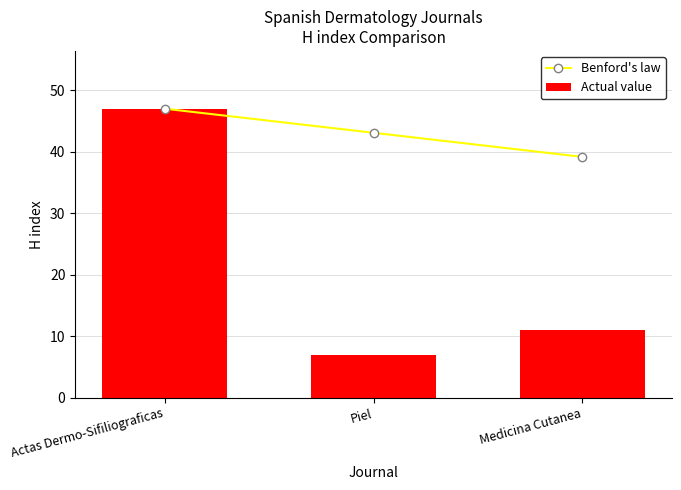

Rank the series by their maximum value, from highest to lowest.

Benford's law, Actual value